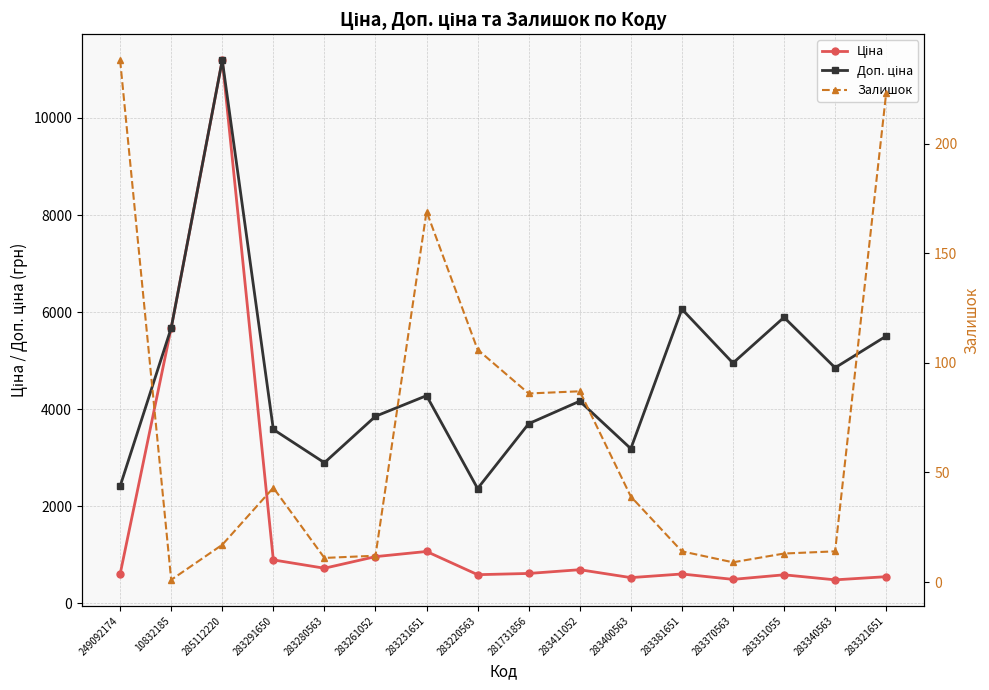

How many data points in Залишок are above 39?

7